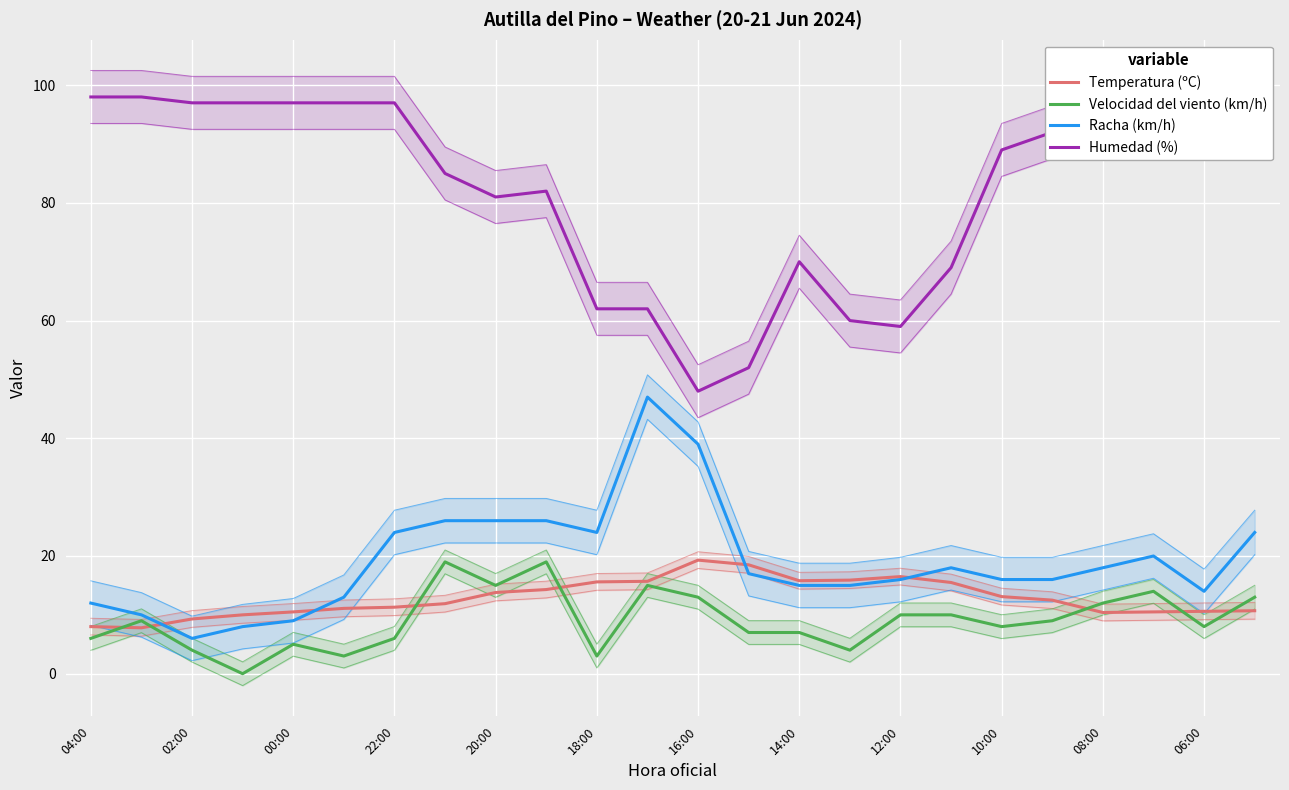

True or false: Temperatura (ºC) and Velocidad del viento (km/h) intersect in this chart.

True